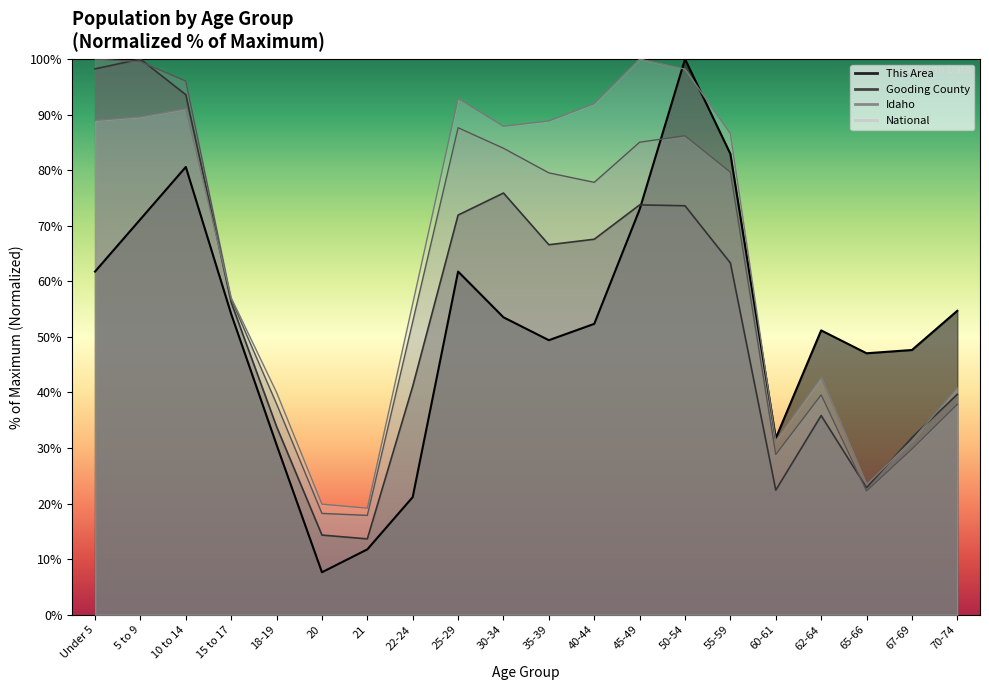

Reading left to right, list all the values displayed in this chart.

This Area: 61.8	71.2	80.6	54.1	30.6	7.6	11.8	21.2	61.8	53.5	49.4	52.4	72.9	100.0	82.9	31.8	51.2	47.1	47.6	54.7
Gooding County: 98.2	100.0	93.6	56.2	33.9	14.3	13.7	41.1	71.9	75.9	66.6	67.6	73.8	73.6	63.3	22.4	35.9	22.9	31.9	39.7
Idaho: 100.0	99.5	96.0	56.8	37.9	18.2	17.9	52.7	87.7	84.0	79.5	77.8	85.0	86.2	79.7	28.8	39.6	22.3	29.8	37.9
National: 89.0	89.6	91.1	57.0	40.0	19.9	19.2	56.0	92.9	87.9	88.9	92.0	100.0	98.2	86.6	31.3	42.7	23.4	31.3	40.9